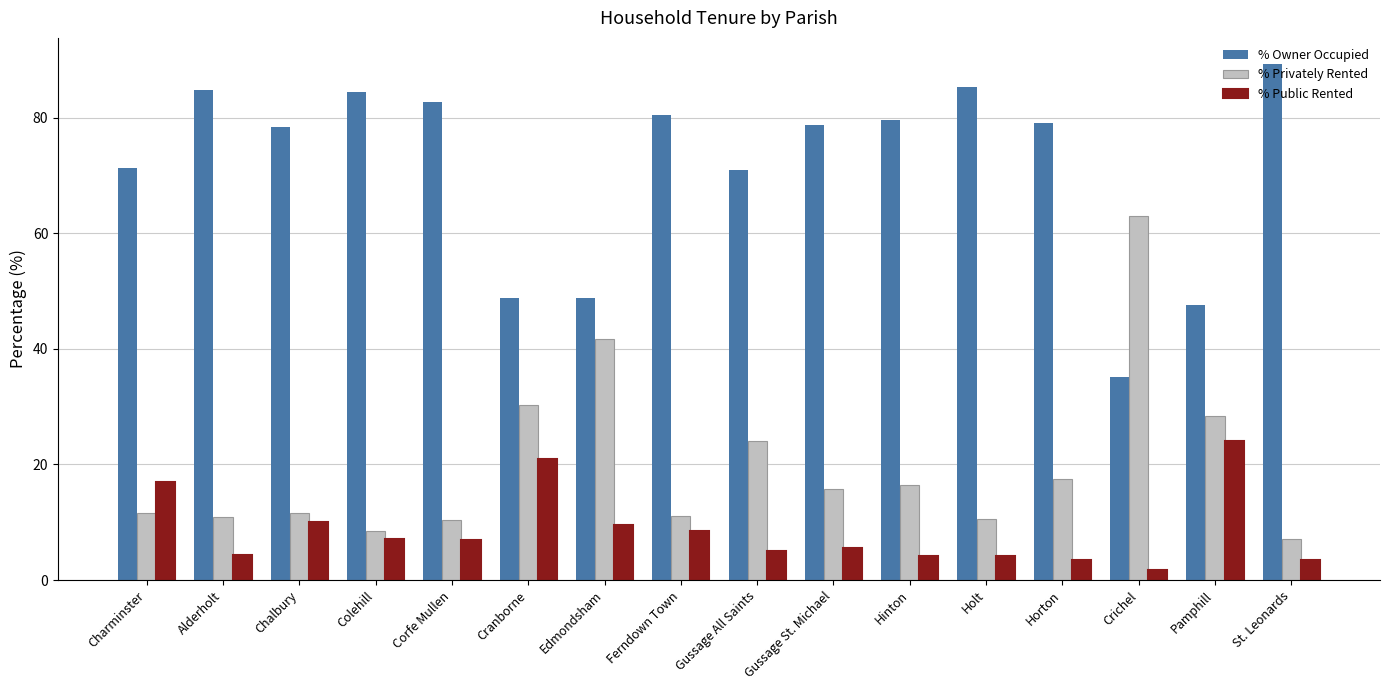

Are the bars horizontal?

No